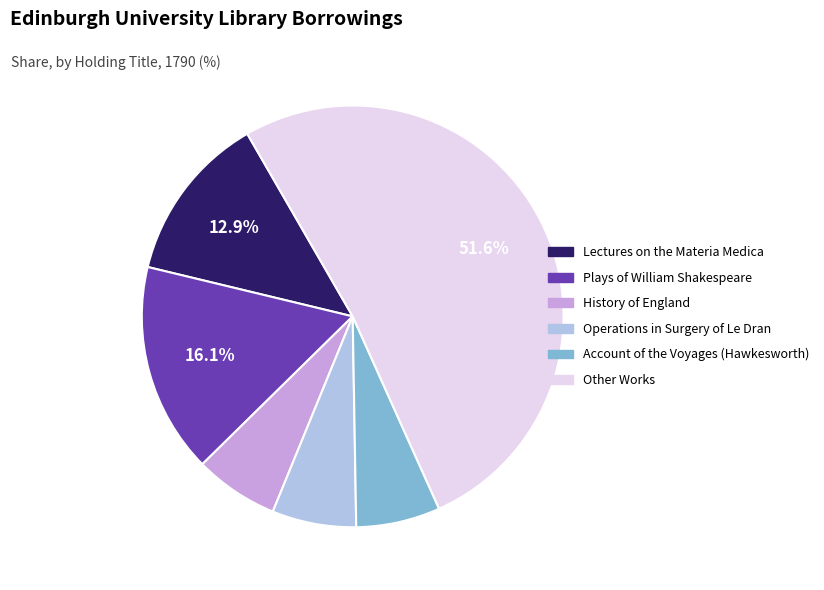

To the nearest percent, what is the combined percentage of History of England and Other Works?

58%